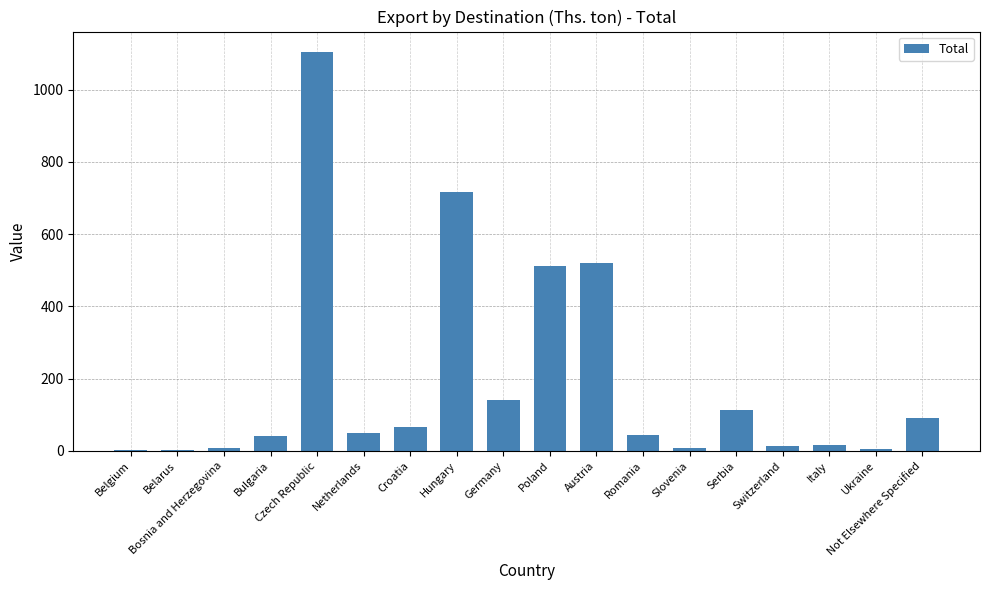

Is it true that the value at Germany is 225?

False